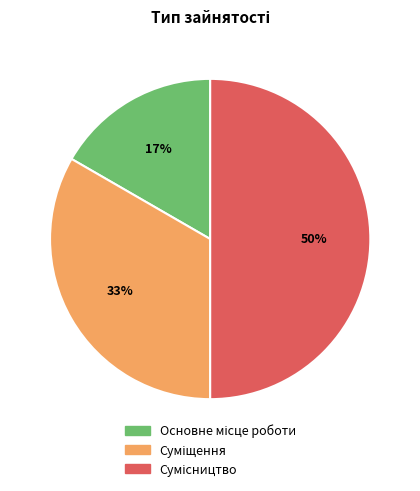

To the nearest percent, what is the average slice percentage?

33%